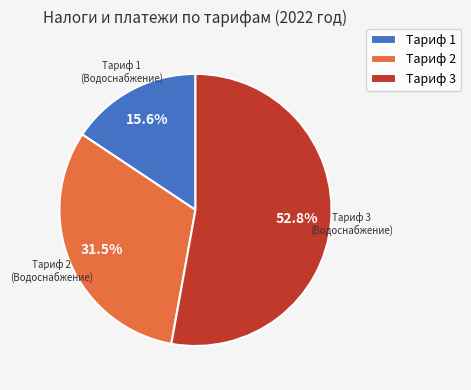

Is there a majority slice in this chart?

Yes